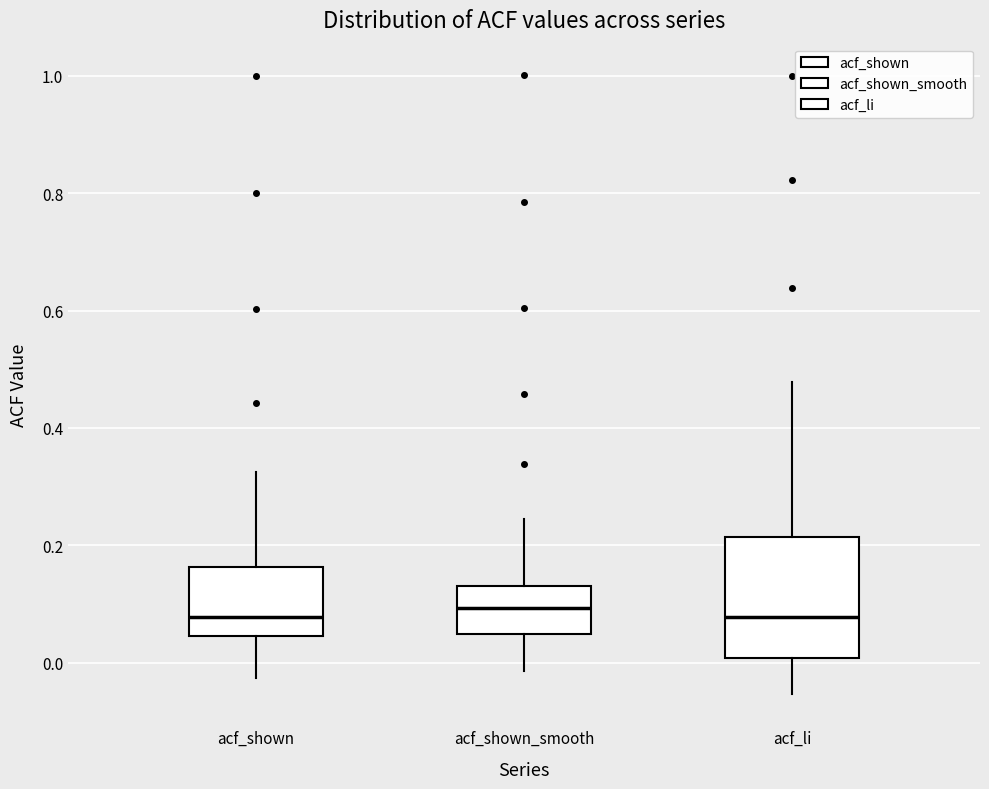

Comparing the boxes themselves (not the whiskers), which one is the tallest?

acf_li